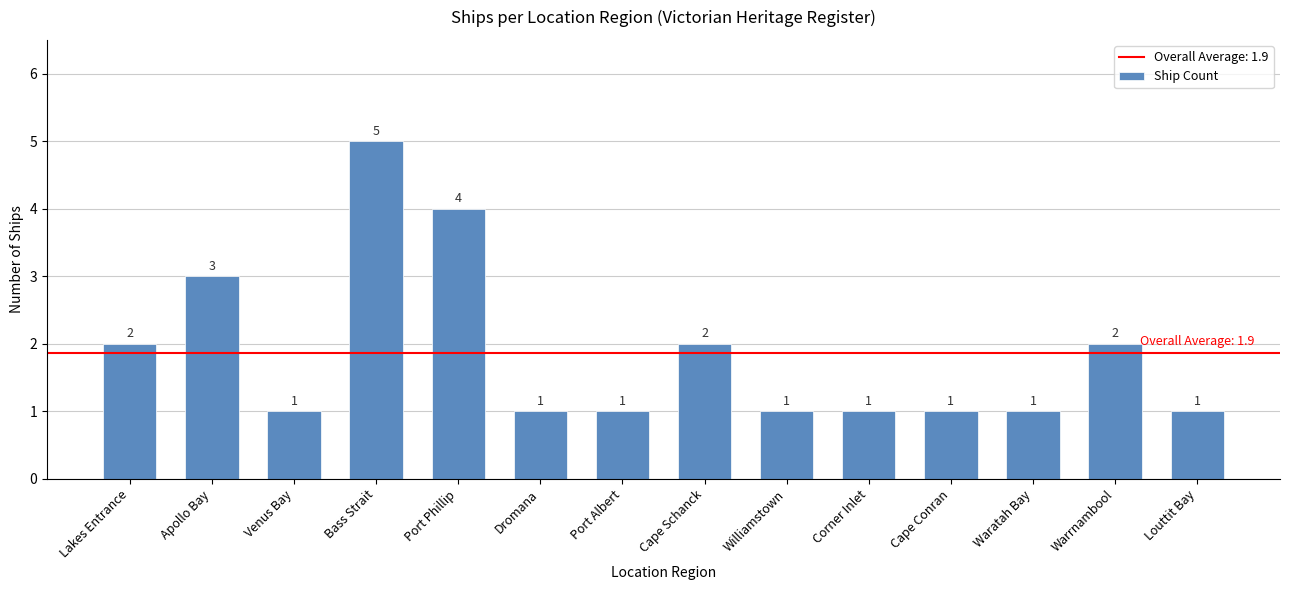

Reading left to right, list all the values displayed in this chart.

Lakes Entrance=2	Apollo Bay=3	Venus Bay=1	Bass Strait=5	Port Phillip=4	Dromana=1	Port Albert=1	Cape Schanck=2	Williamstown=1	Corner Inlet=1	Cape Conran=1	Waratah Bay=1	Warrnambool=2	Louttit Bay=1